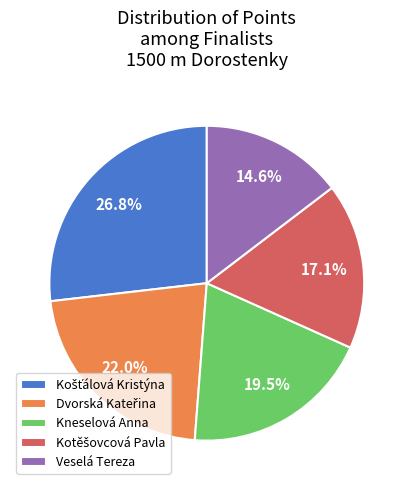

How many segments does this pie chart have?

5